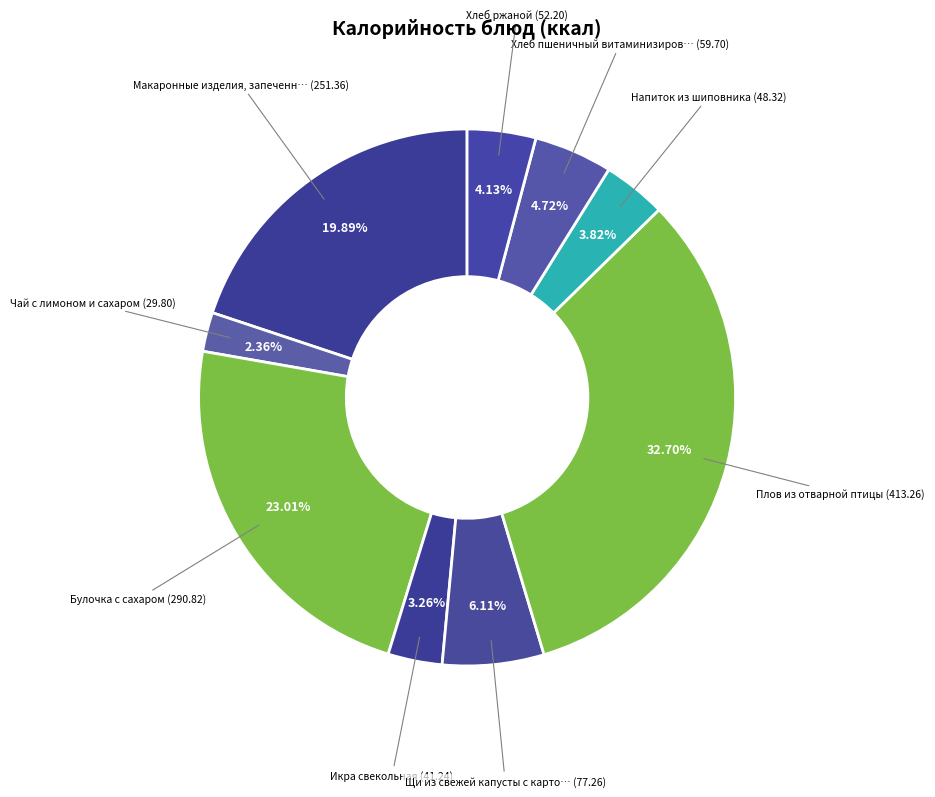

Is there a majority slice in this chart?

No